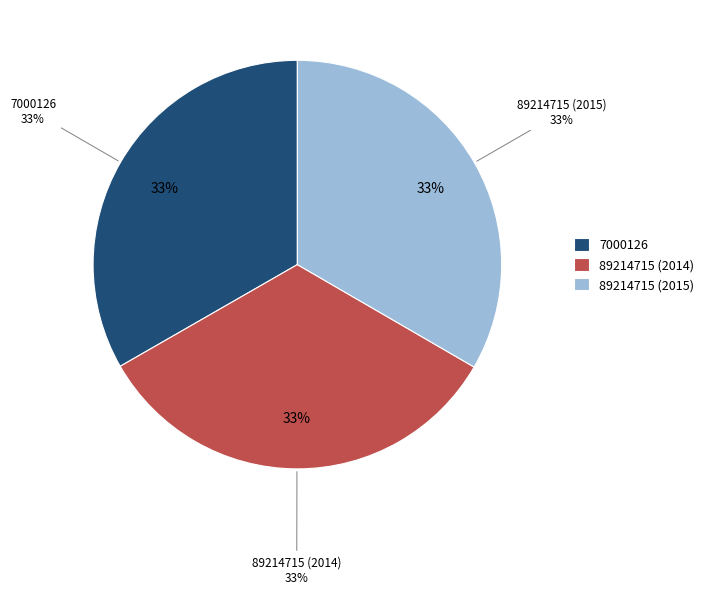

What is the ratio of the value at 89214715 (2015) to the value at 7000126?

1.0